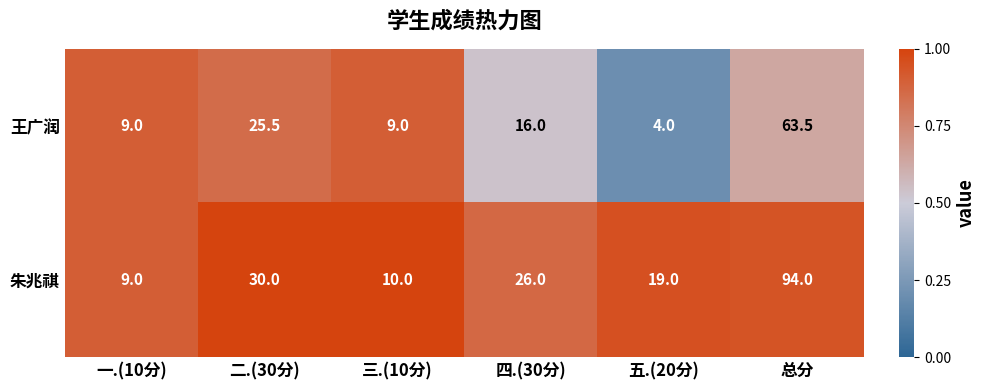

Reading left to right, transcribe all the data shown in this chart.

王广润: 一.(10分)=9.0	二.(30分)=25.5	三.(10分)=9.0	四.(30分)=16.0	五.(20分)=4.0	总分=63.5
朱兆祺: 一.(10分)=9.0	二.(30分)=30.0	三.(10分)=10.0	四.(30分)=26.0	五.(20分)=19.0	总分=94.0